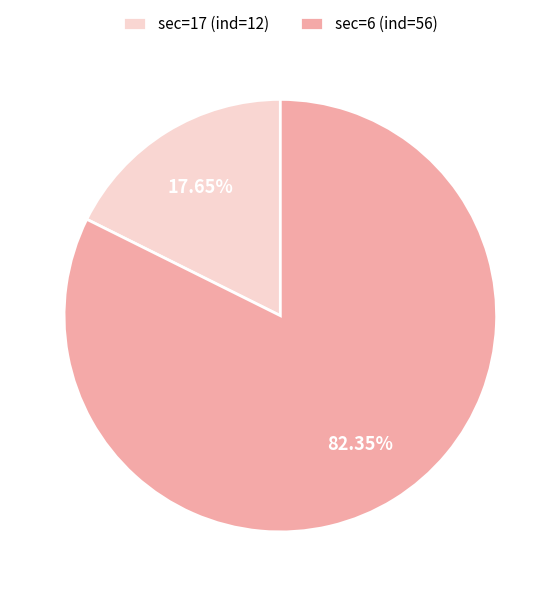

Approximately how many times larger is the value at sec=6 (ind=56) compared to sec=17 (ind=12)?

4.7